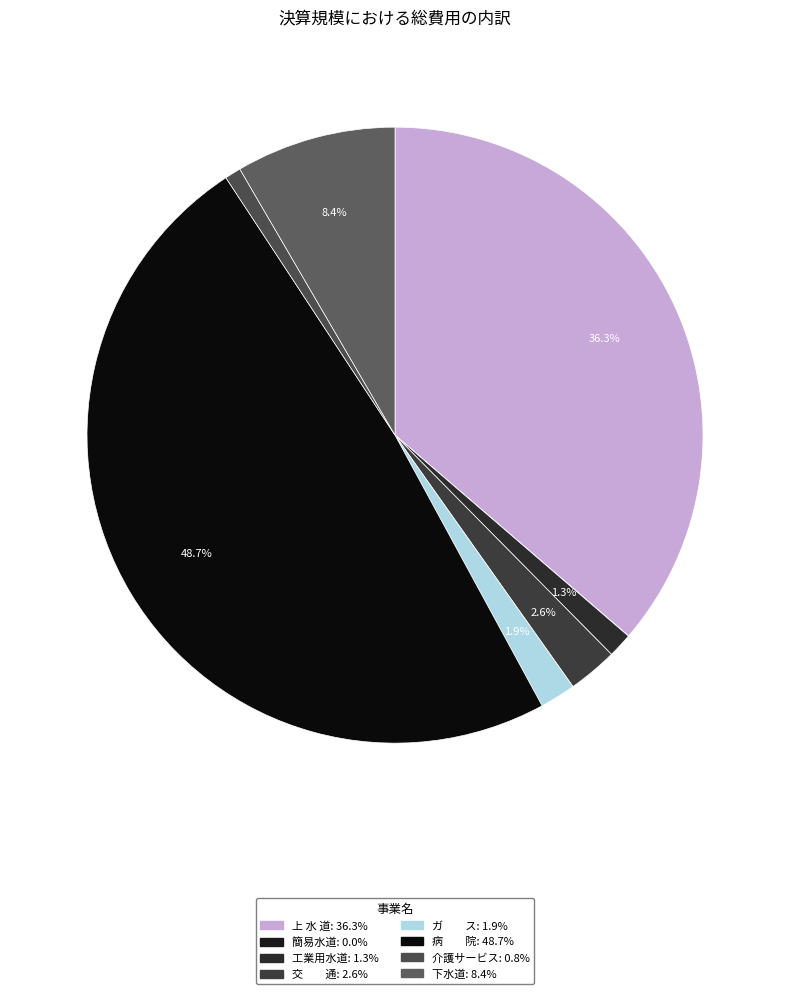

Count the number of slices in the pie.

8